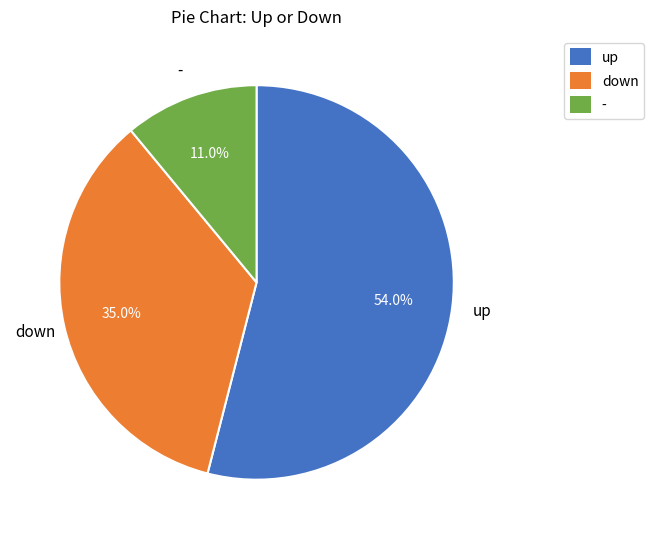

To the nearest percent, what is the difference between the largest and smallest slice percentages?

43%